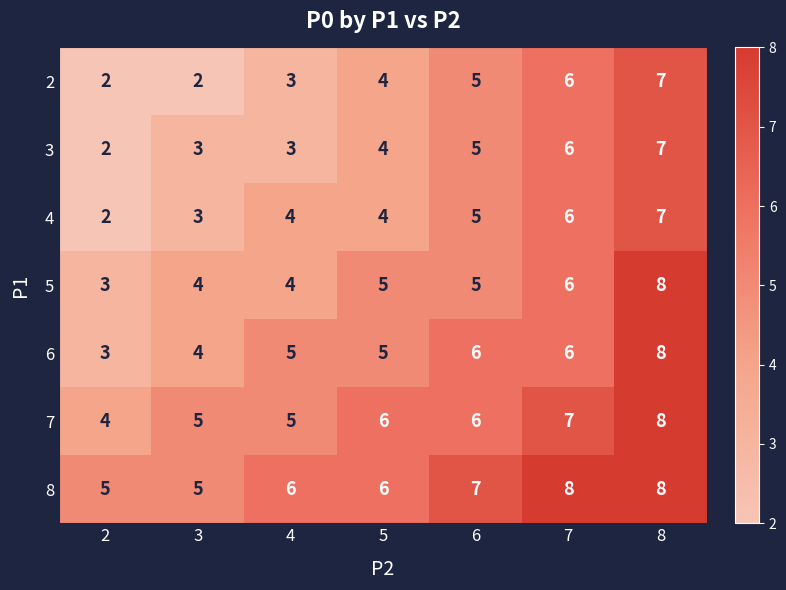

At how many categories does at least one series exceed 3?

7